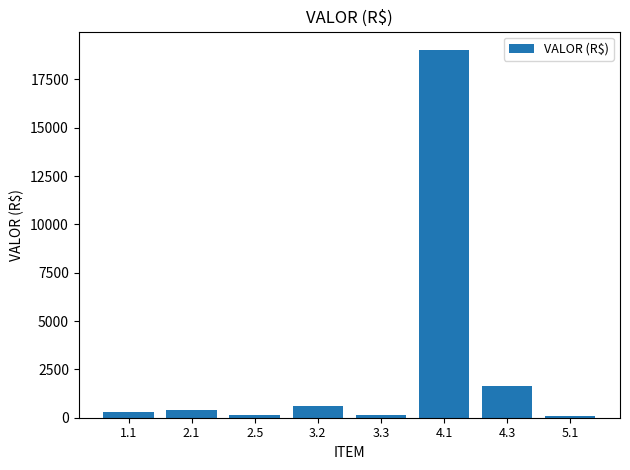

Read the value at 2.5.

133.7